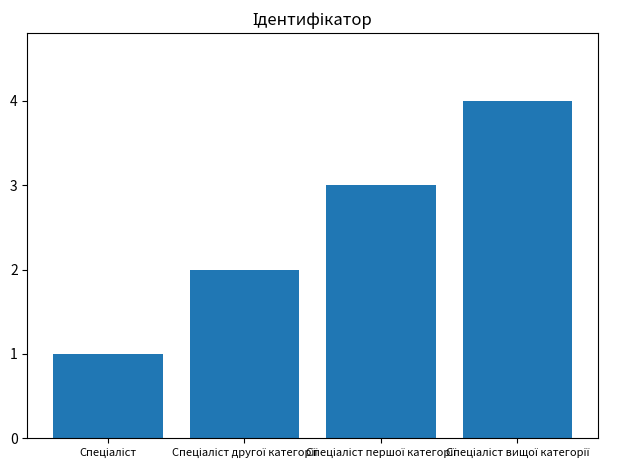

What is the greatest value displayed?

4